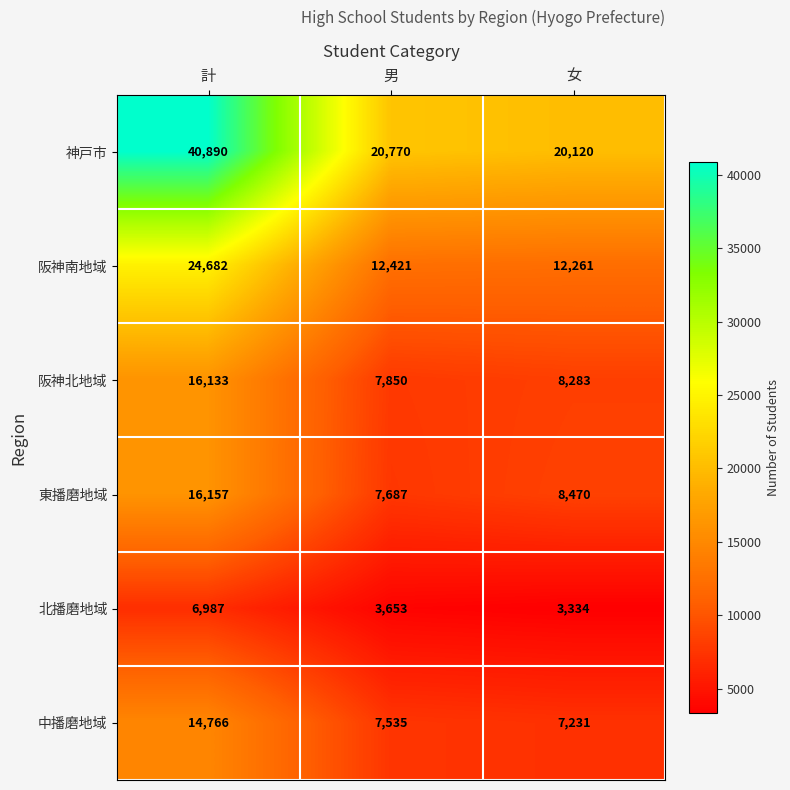

What value does the 阪神南地域 series have at 計, to the nearest 50?

24700